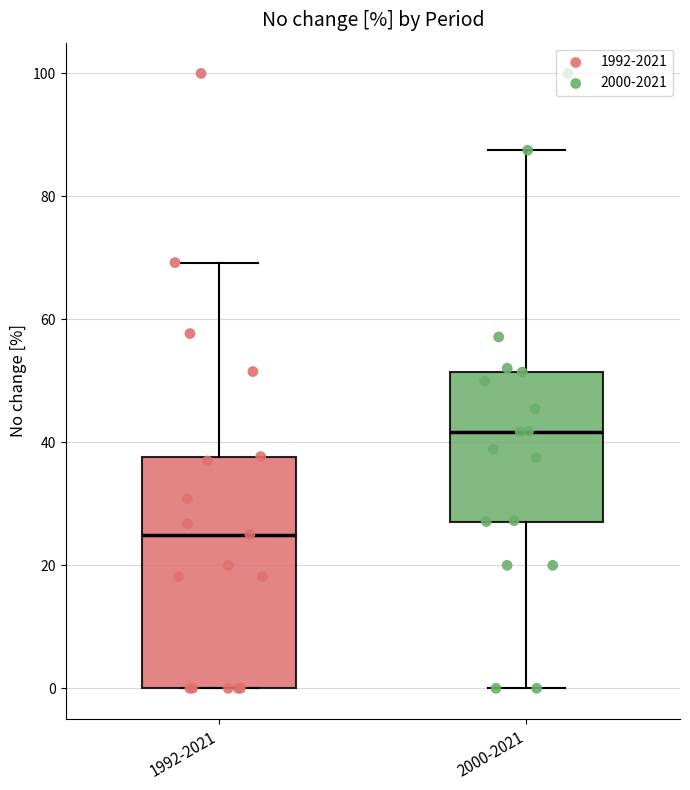

Reading left to right, transcribe this box plot: for each box, give where its median line is, the range the box spans, and where its two whiskers end, as read against the y-axis. The values are not printed on the chart, so give them approximately, as read against the axis.

1992-2021: median 26, box 0 to 38, whiskers 0 to 70
2000-2021: median 42, box 28 to 52, whiskers 0 to 88